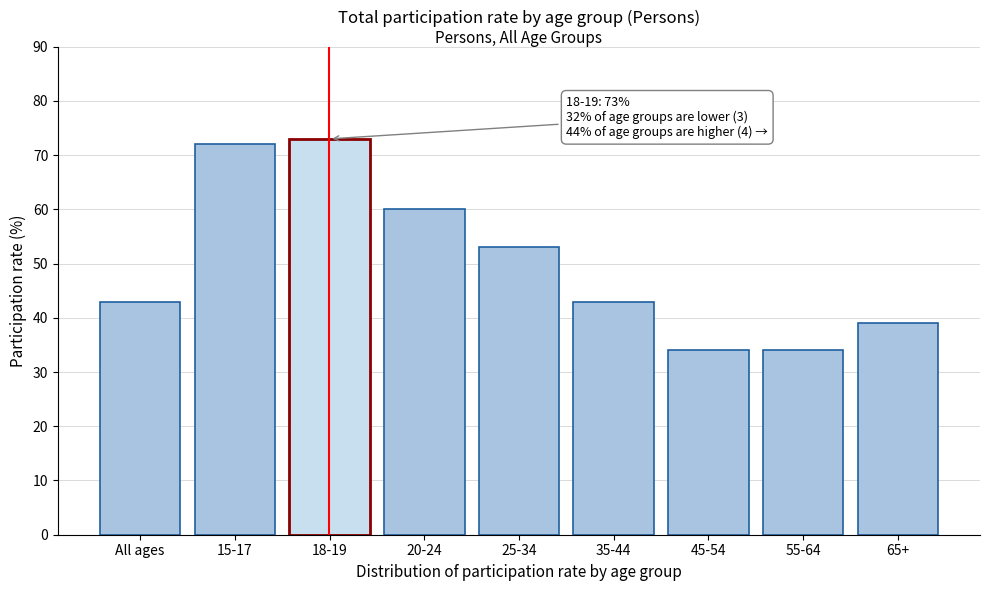

Reading right to left, what are all the values shown in this chart?

65+=39	55-64=34	45-54=34	35-44=43	25-34=53	20-24=60	18-19=73	15-17=72	All ages=43